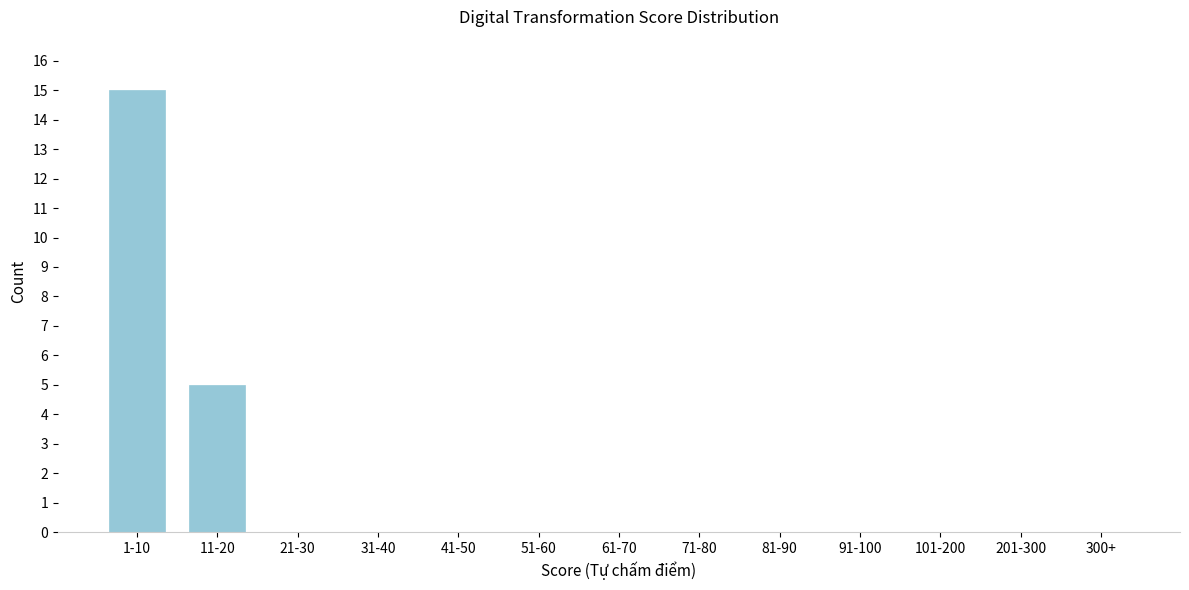

Reading right to left, list all the values displayed in this chart.

300+=0	201-300=0	101-200=0	91-100=0	81-90=0	71-80=0	61-70=0	51-60=0	41-50=0	31-40=0	21-30=0	11-20=5	1-10=15